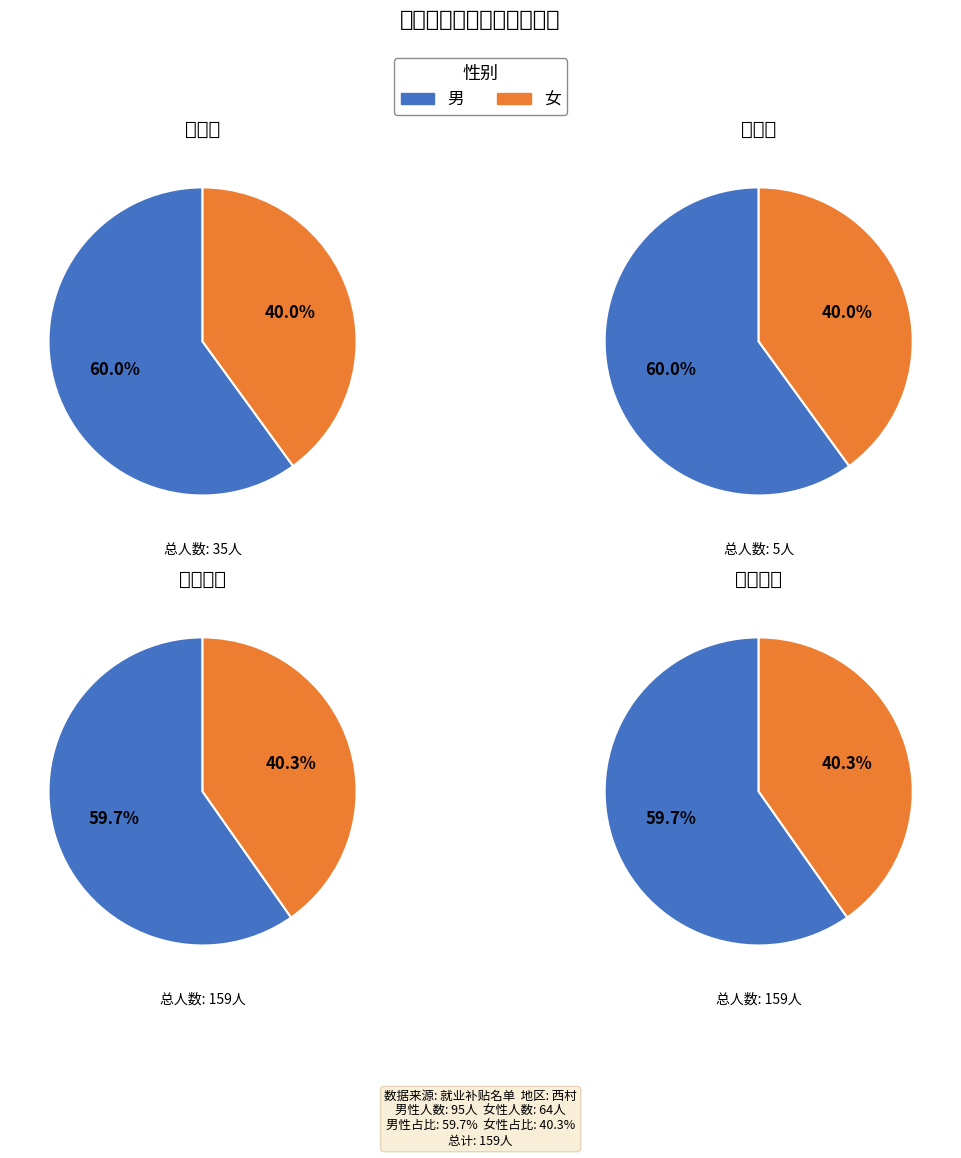

Rank the categories by value from highest to lowest.

男, 女